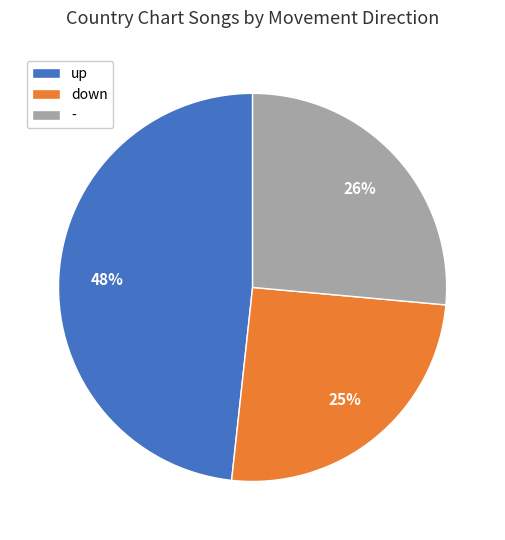

Count the number of slices in the pie.

3